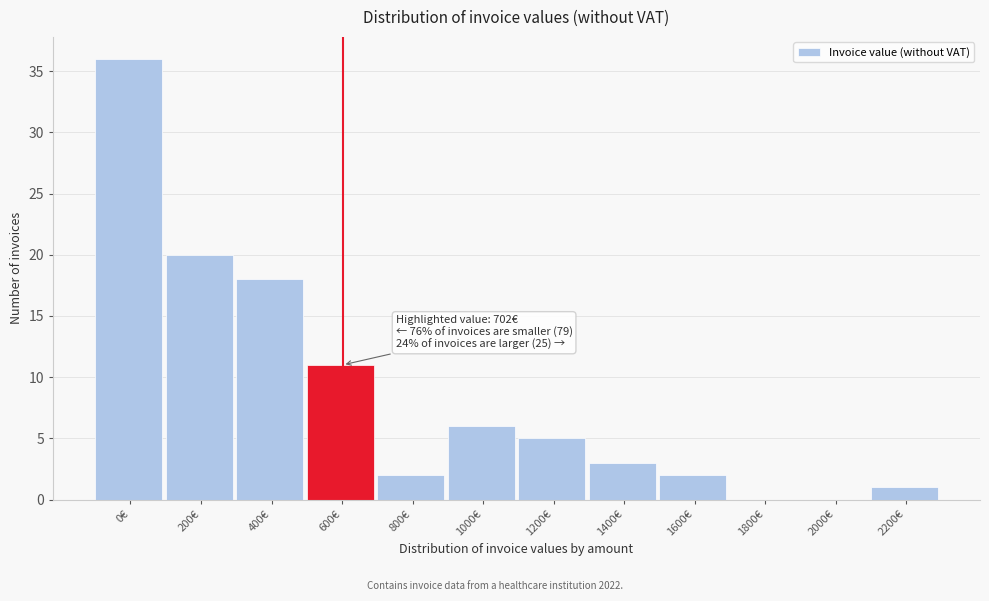

Reading right to left, what are all the values shown in this chart?

2200€=1	2000€=0	1800€=0	1600€=2	1400€=3	1200€=5	1000€=6	800€=2	600€=11	400€=18	200€=20	0€=36